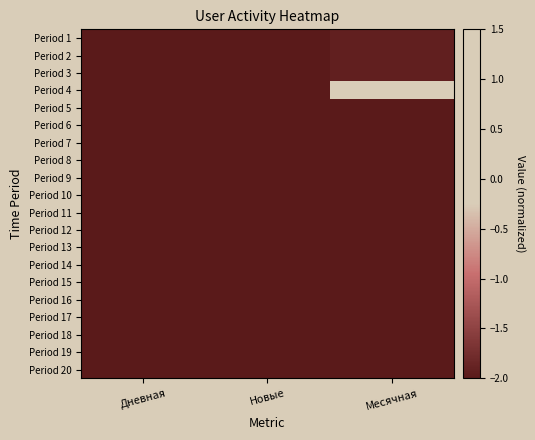

Between Новые and Дневная, which is larger?

Новые